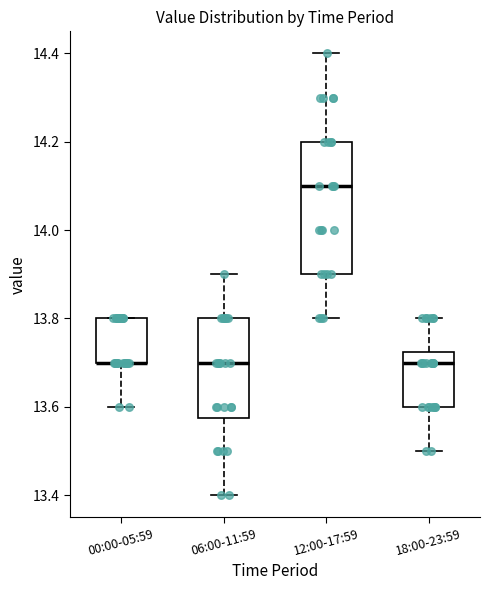

Reading left to right, read every box against the y-axis: the position of its median line, the range the box covers, and the ends of its whiskers. The values are not printed on the chart, so give them approximately, as read against the axis.

00:00-05:59: median 13.70 (drawn on the box's lower edge), box 13.70 to 13.80, whiskers 13.60 to 13.80
06:00-11:59: median 13.70, box 13.58 to 13.80, whiskers 13.40 to 13.90
12:00-17:59: median 14.10, box 13.90 to 14.20, whiskers 13.80 to 14.40
18:00-23:59: median 13.70, box 13.60 to 13.72, whiskers 13.50 to 13.80